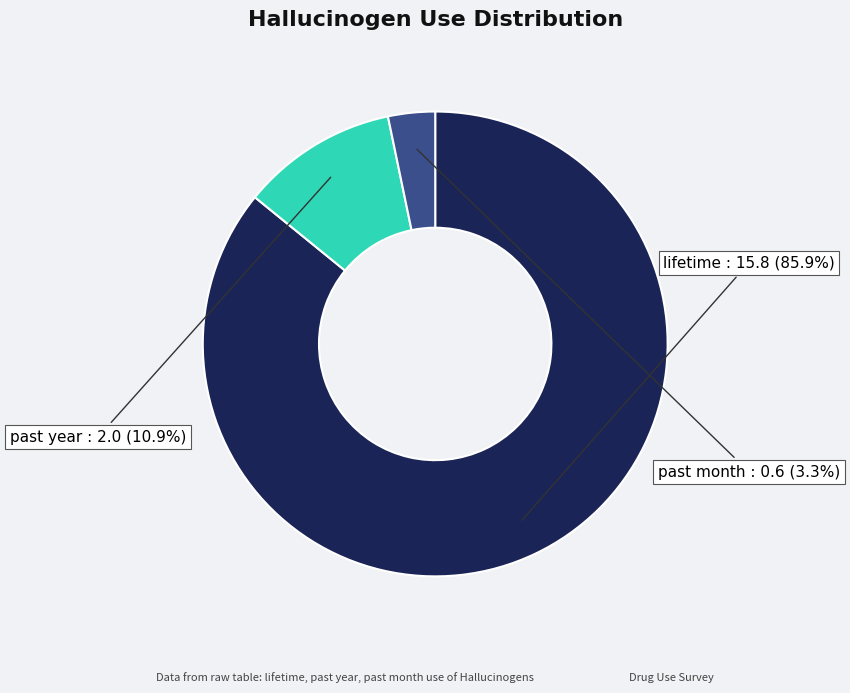

Rank the categories by value from highest to lowest.

lifetime, past year, past month